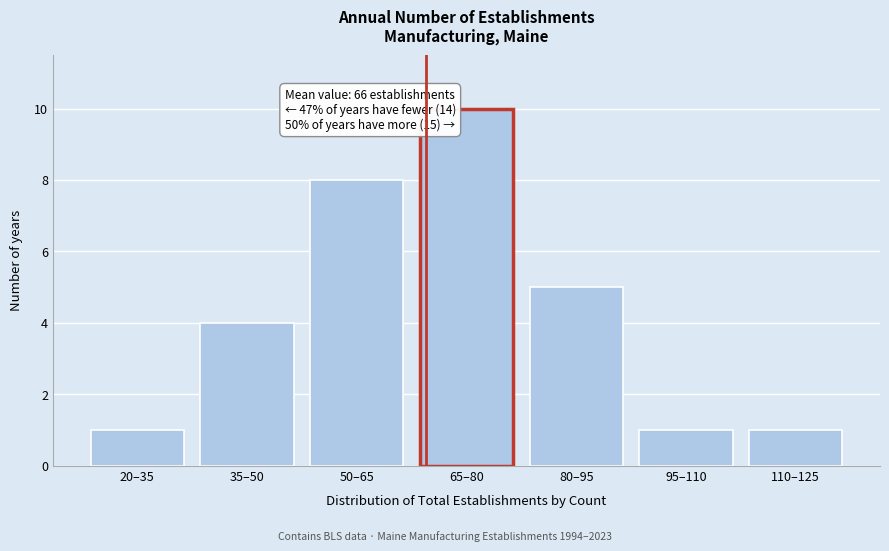

Reading right to left, transcribe all the data shown in this chart.

1	1	5	10	8	4	1